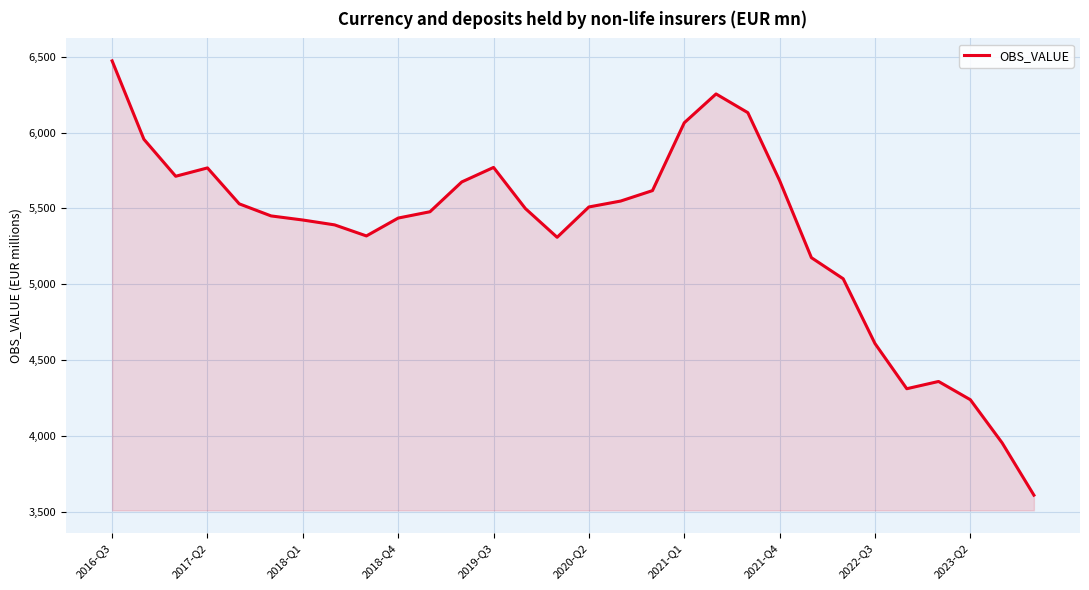

What is the sum of all values?

160275.6